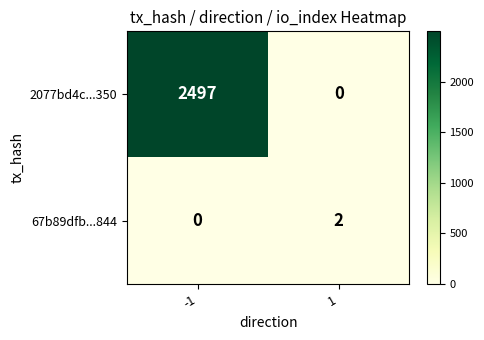

What is the total value across all series at 1?

2